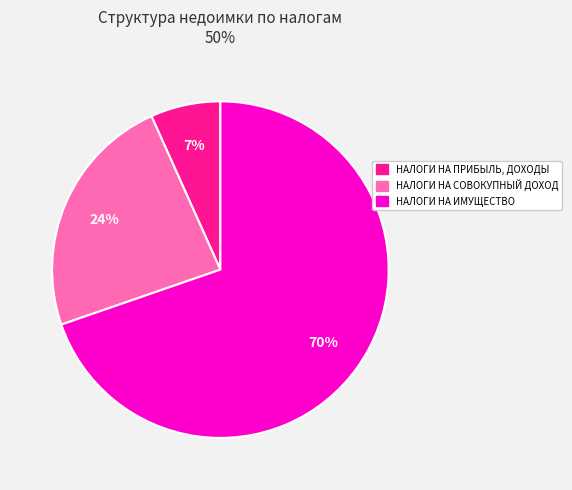

Which slice is the smallest?

НАЛОГИ НА ПРИБЫЛЬ, ДОХОДЫ